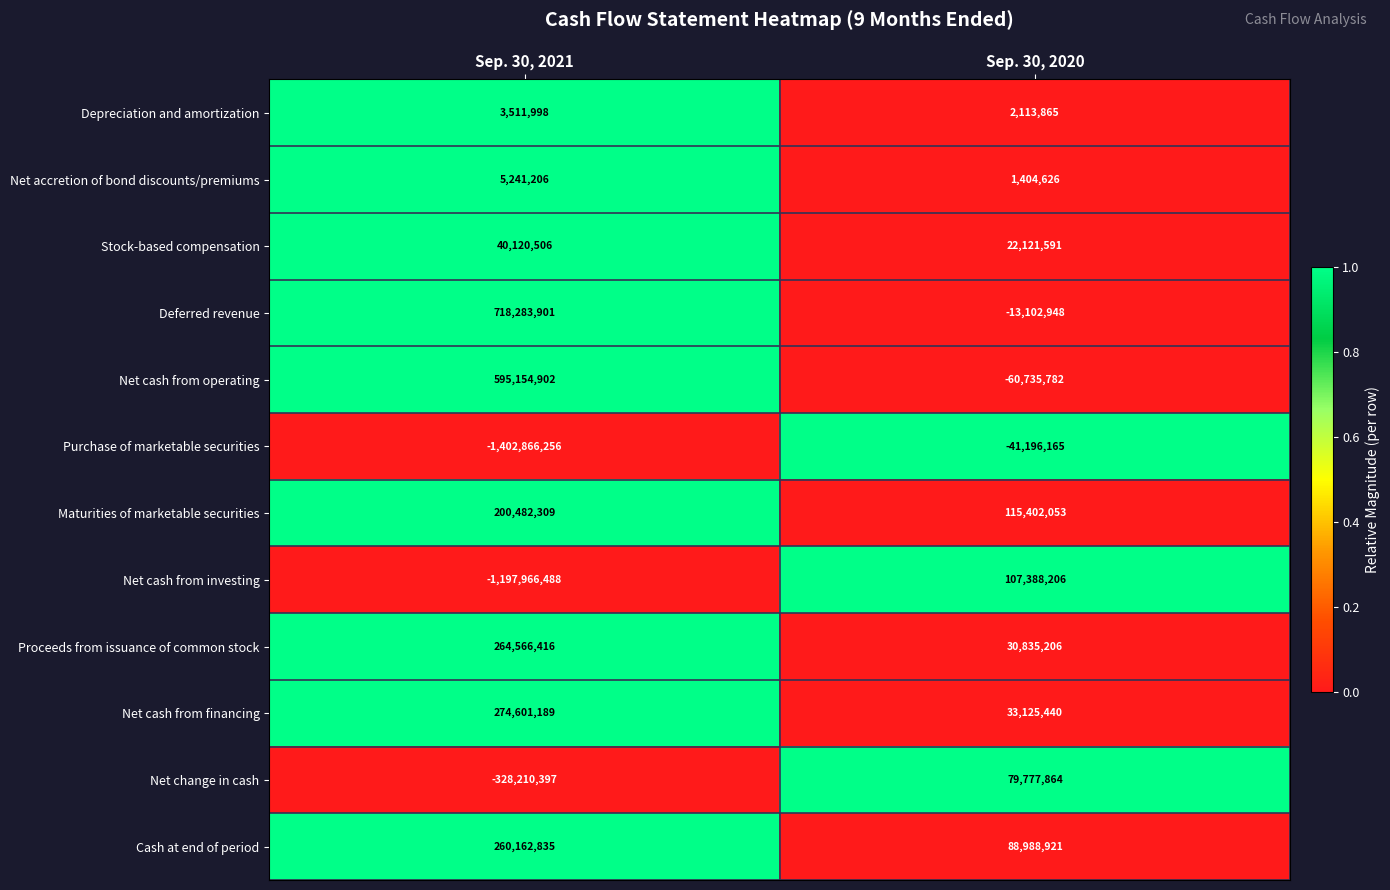

Is it true that Stock-based compensation equals 13086799 at Sep. 30, 2021?

False